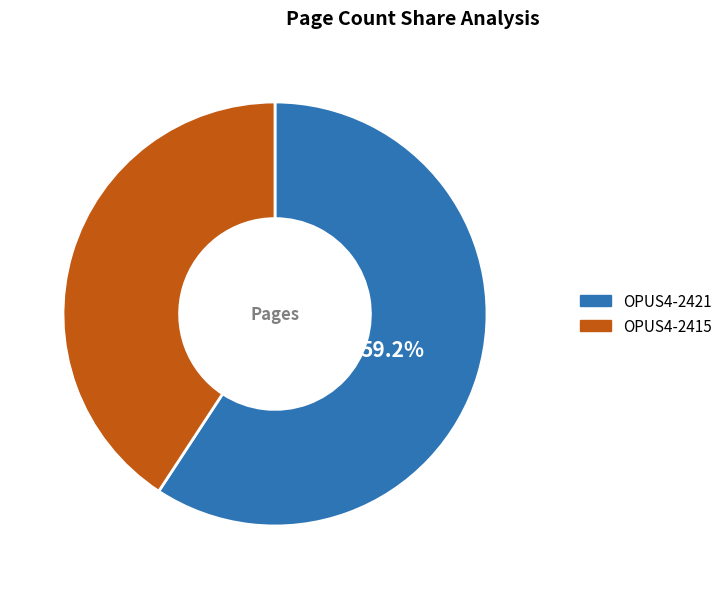

Approximately how many times larger is the value at OPUS4-2421 compared to OPUS4-2415?

1.5